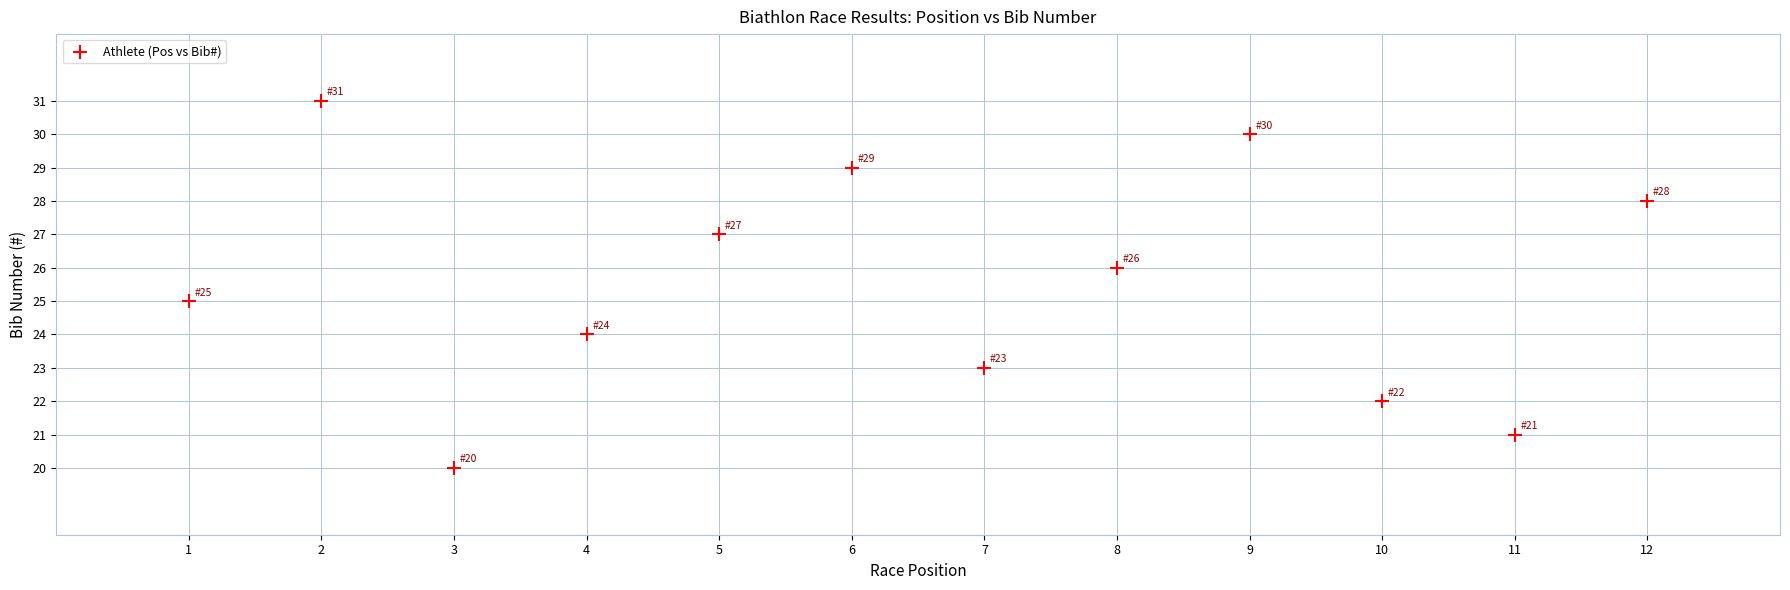

What is the average X value?

6